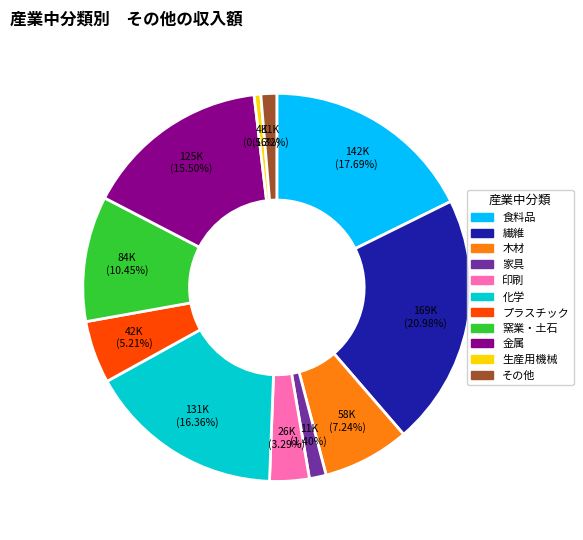

Does any single category account for the majority?

No